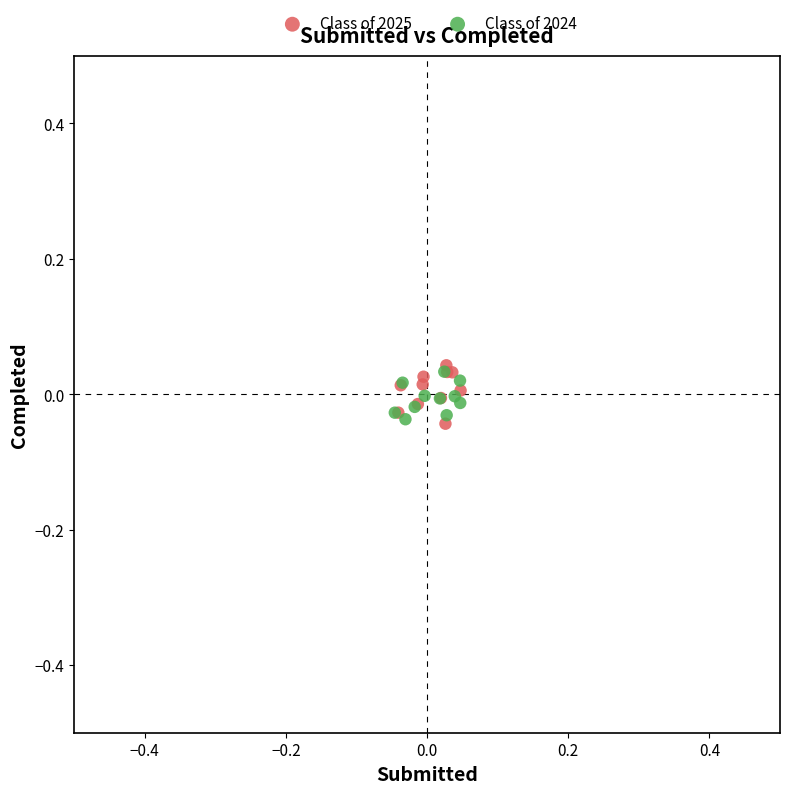

What are all the series names shown in the legend?

Class of 2025, Class of 2024